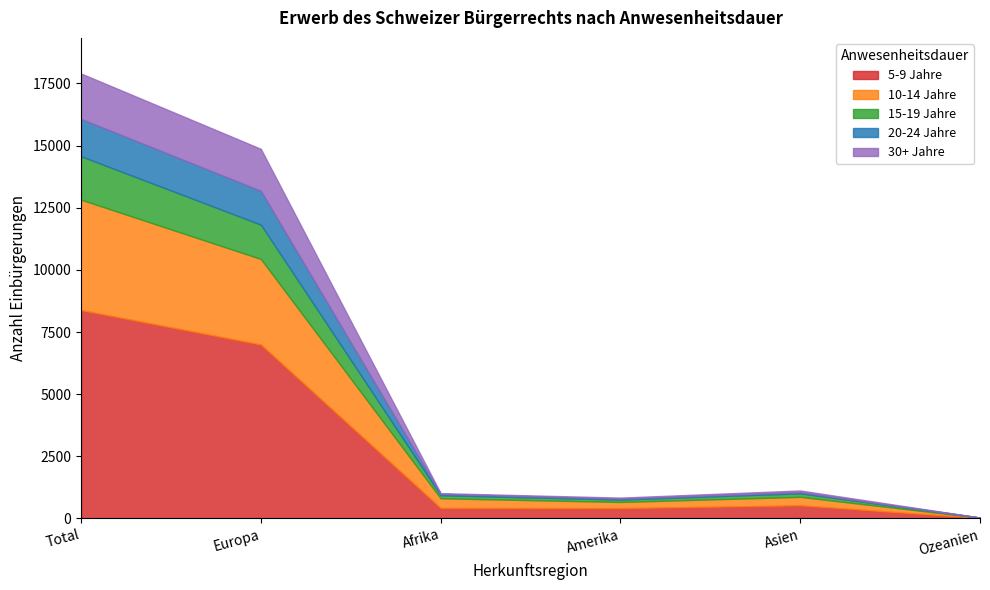

Which series has the largest total across all categories?

5-9 Jahre